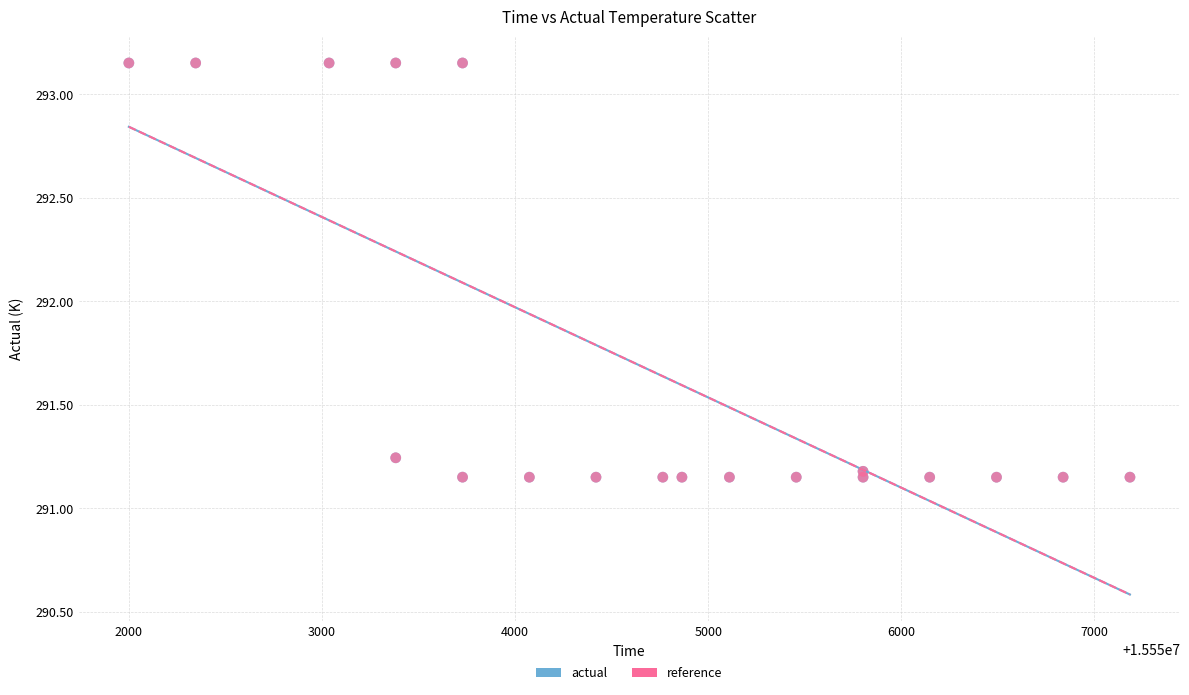

What are all the series names shown in the legend?

actual, reference